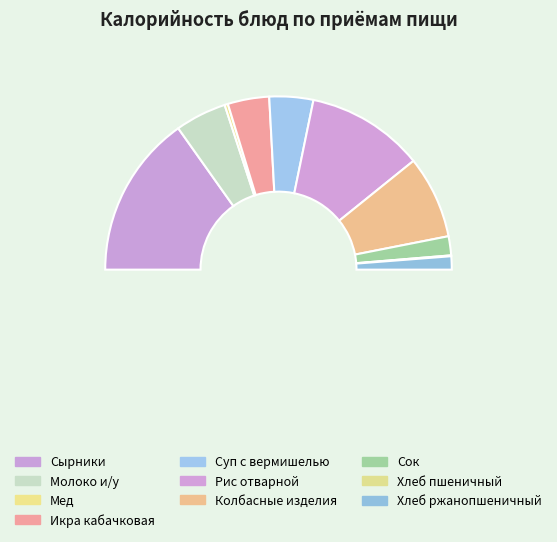

How much of the chart is everything except Молоко и/у?

90.4%